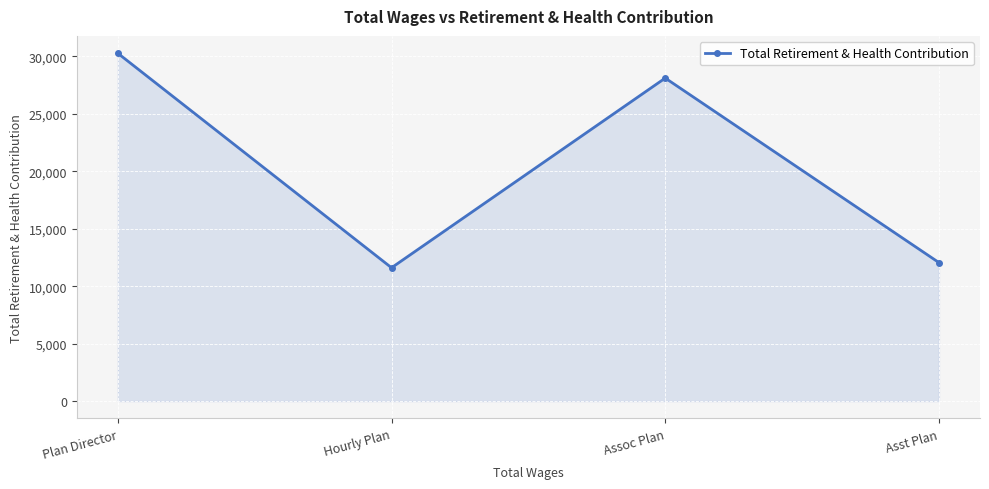

True or false: the data shows 28114 at Assoc Plan.

True